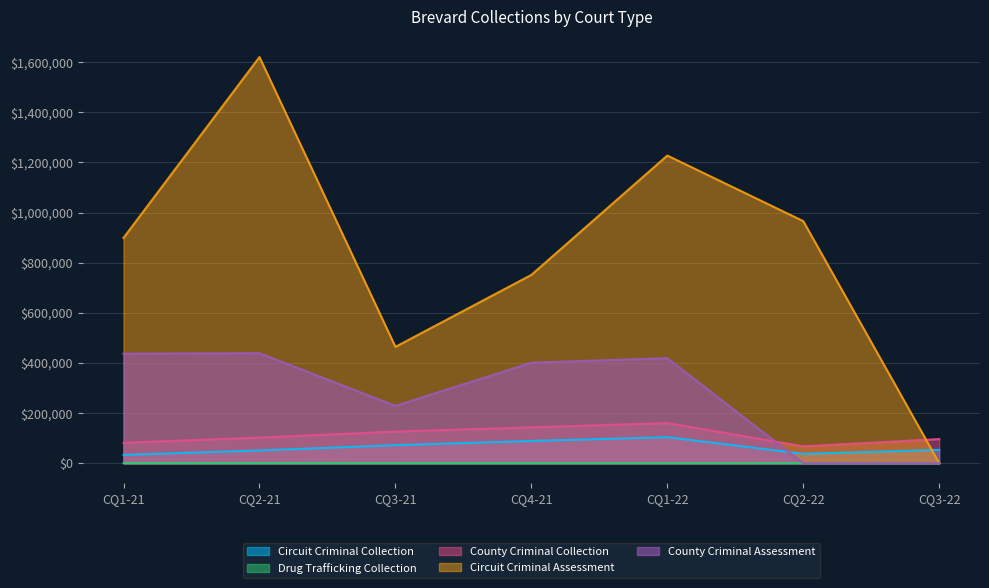

Does the chart have visible grid lines?

Yes